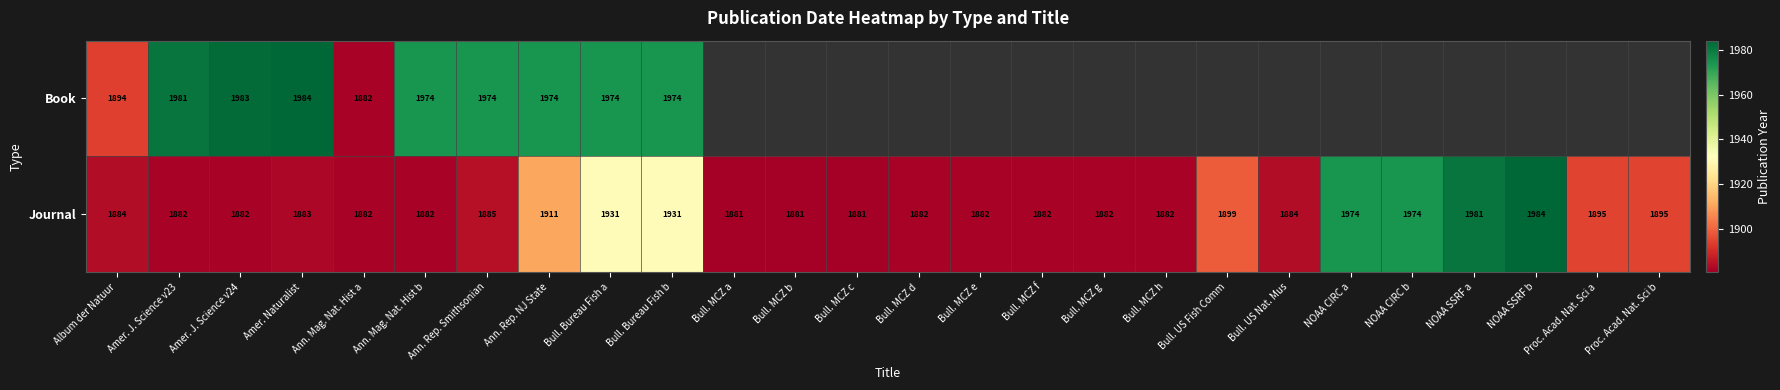

The value of Journal at Proc. Acad. Nat. Sci b is 1895. True or false?

True